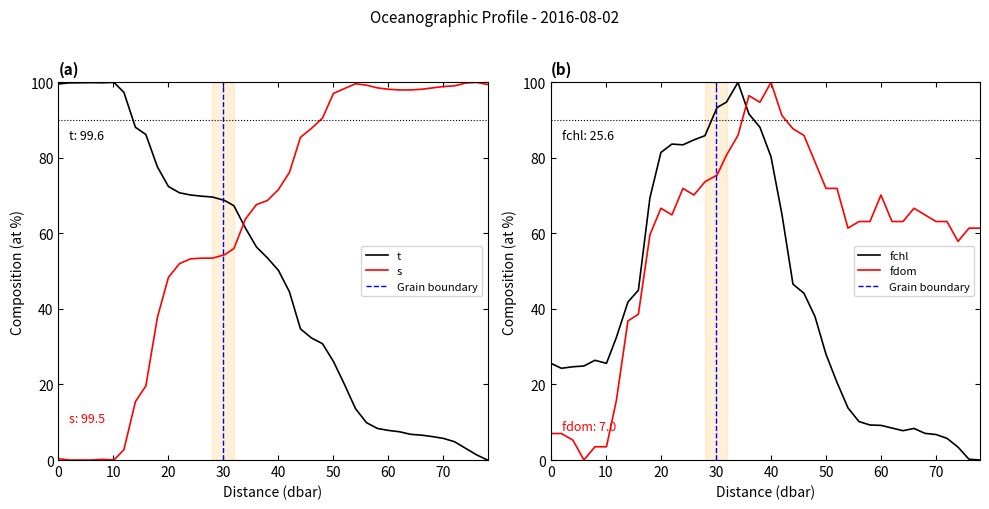

True or false: s has a value of 142.1 at 56.0.

False